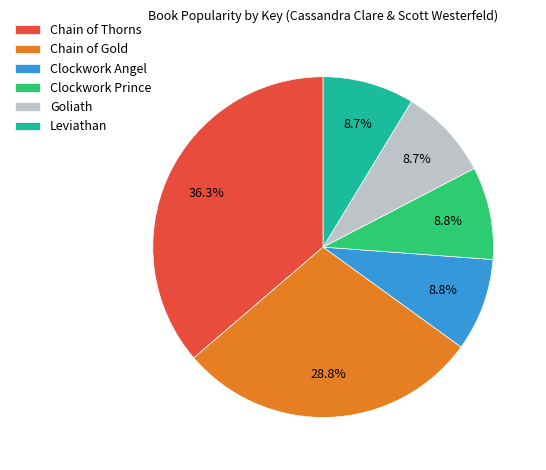

Do Clockwork Prince and Chain of Gold together represent more than half of the pie?

No